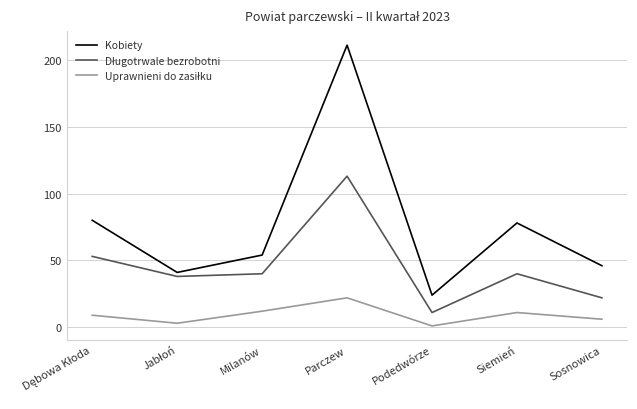

Between Milanów and Parczew, which series saw the biggest shift?

Kobiety